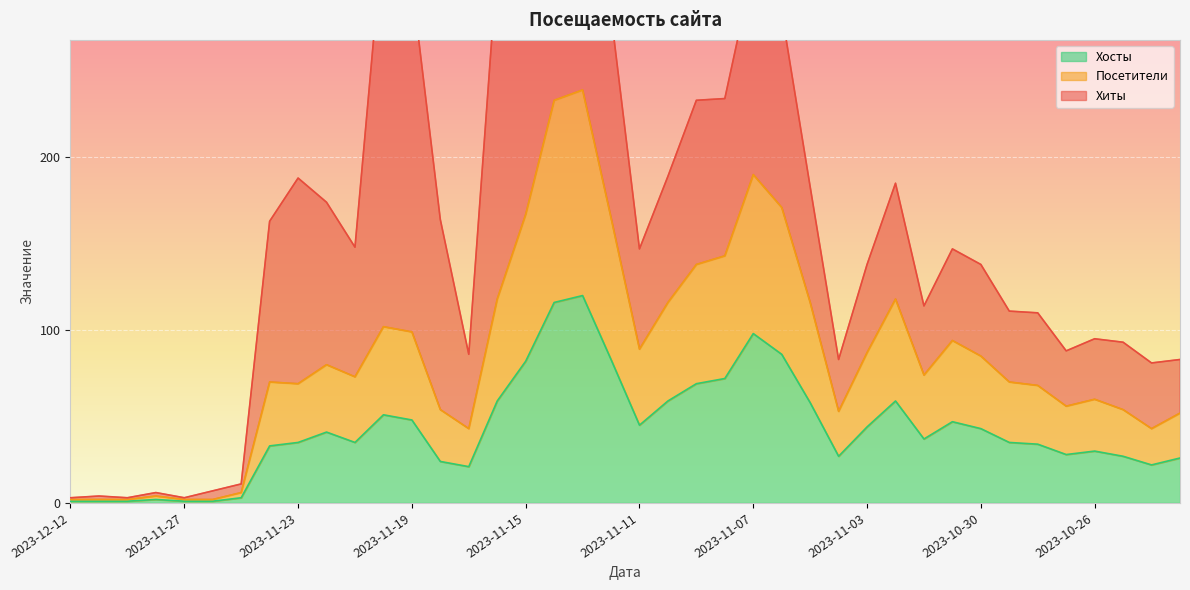

At how many categories does at least one series exceed 10?

33